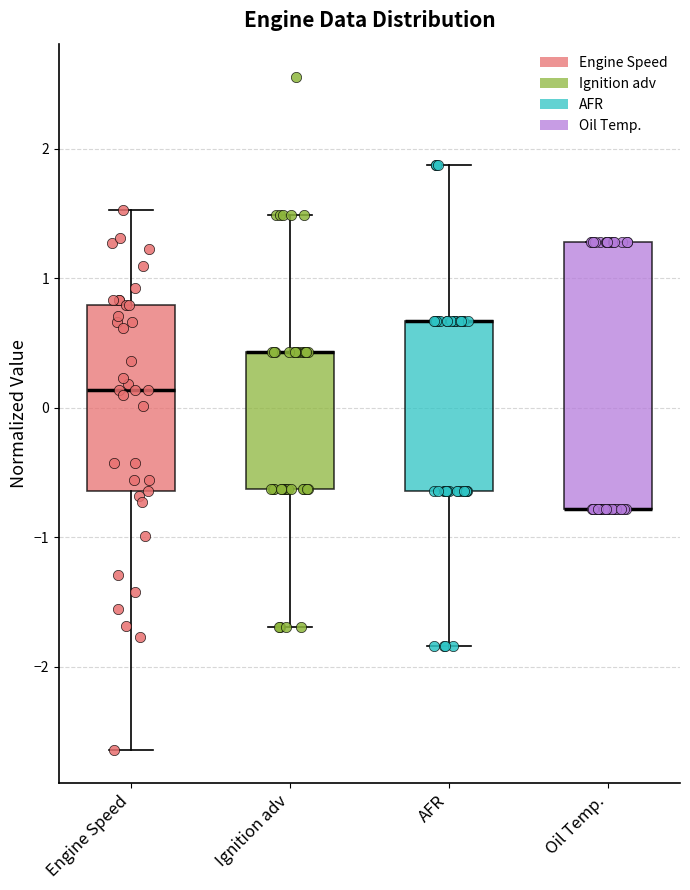

Reading left to right, read every box against the y-axis: the position of its median line, the range the box covers, and the ends of its whiskers. The values are not printed on the chart, so give them approximately, as read against the axis.

Engine Speed: median 0.1, box -0.6 to 0.8, whiskers -2.6 to 1.5
Ignition adv: median 0.4 (drawn on the box's upper edge), box -0.6 to 0.4, whiskers -1.7 to 1.5
AFR: median 0.7 (drawn on the box's upper edge), box -0.6 to 0.7, whiskers -1.8 to 1.9
Oil Temp.: median -0.8 (drawn on the box's lower edge), box -0.8 to 1.3, whiskers -0.8 to 1.3